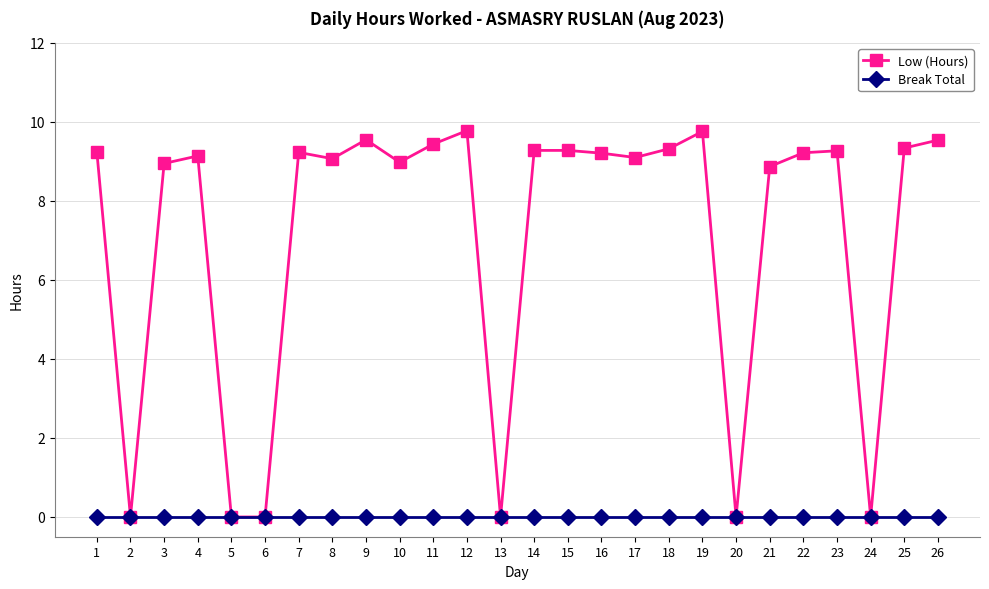

Where is the first local minimum for Low (Hours)?

2